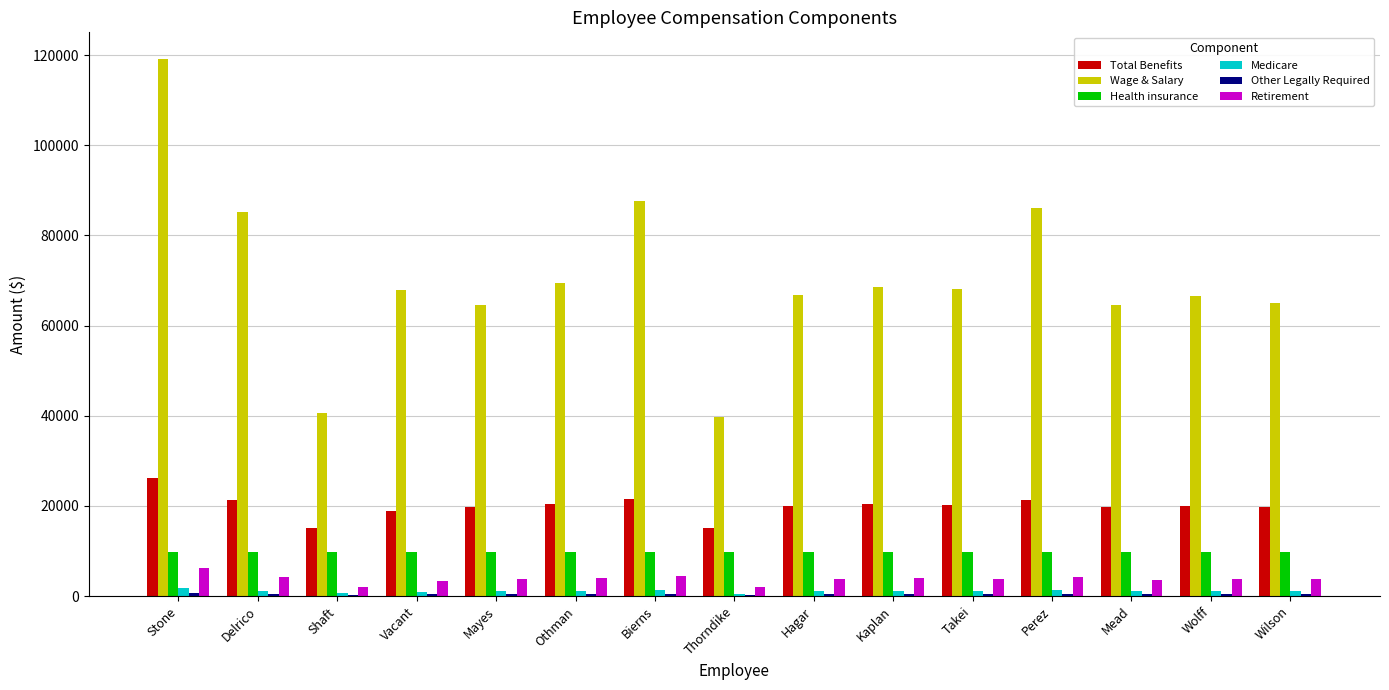

What is the maximum value shown in the chart?

119093.2